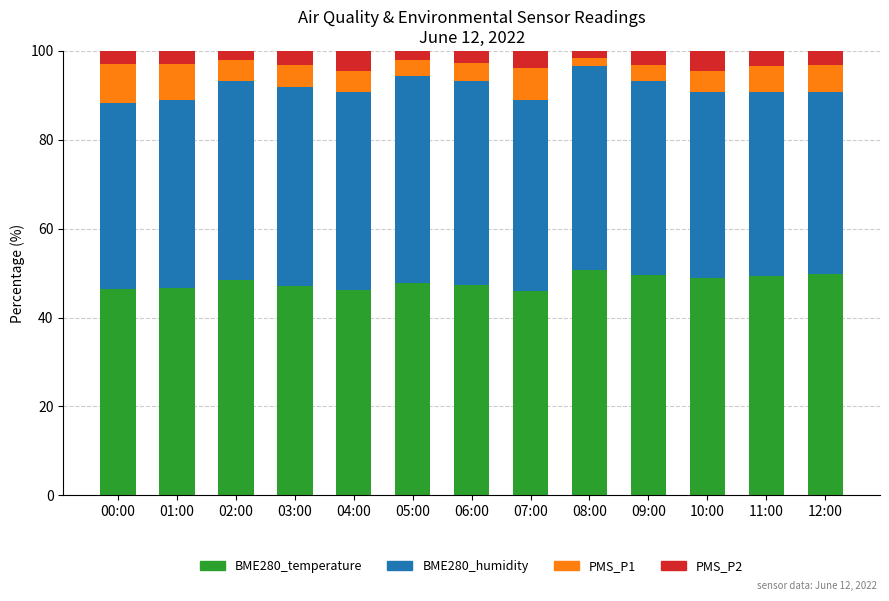

What is the total value across all series at 11:00?

100.0